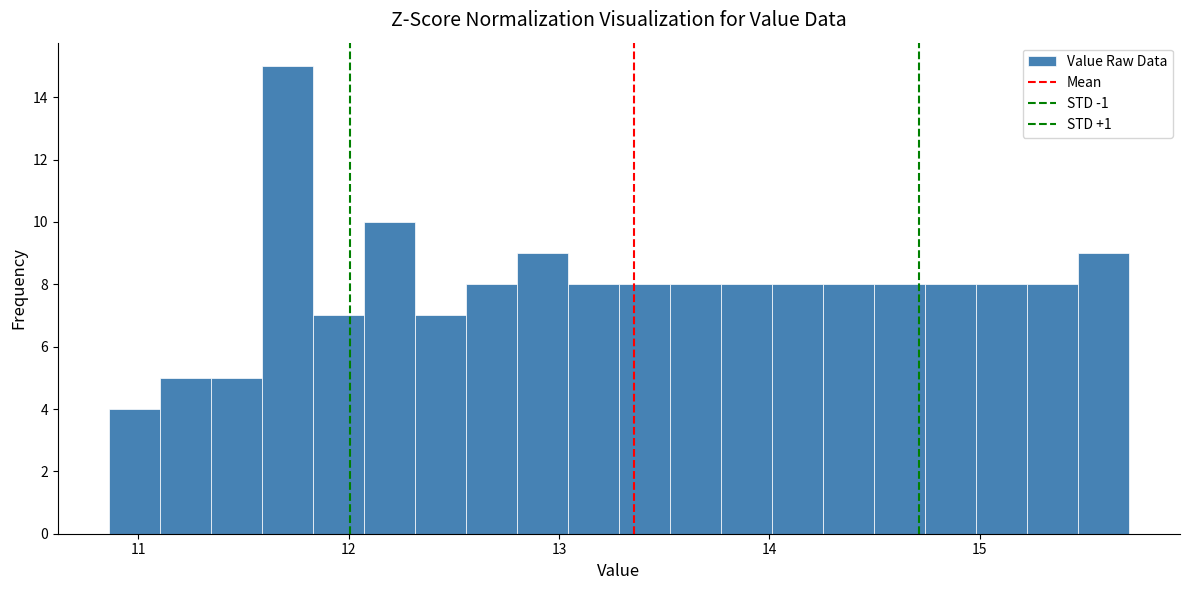

Read against the x-axis, roughly where is the centre of the tallest bar?

11.7